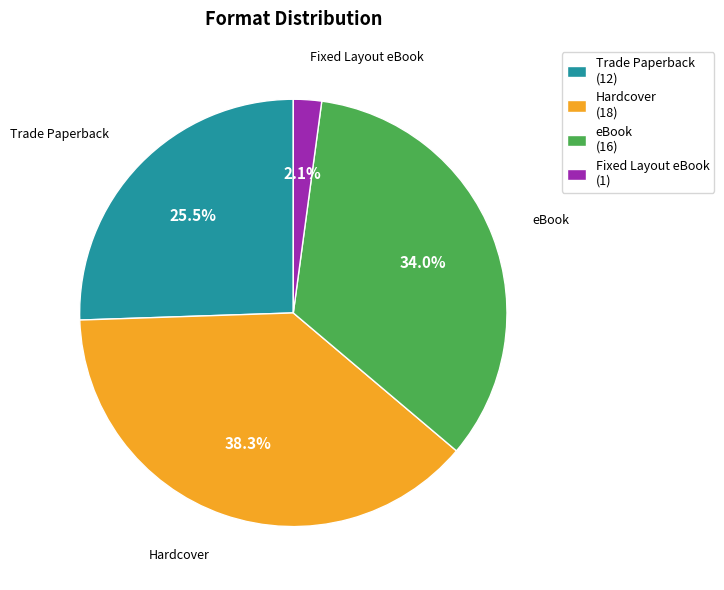

To the nearest percent, what percentage of the pie is Fixed Layout eBook?

2%